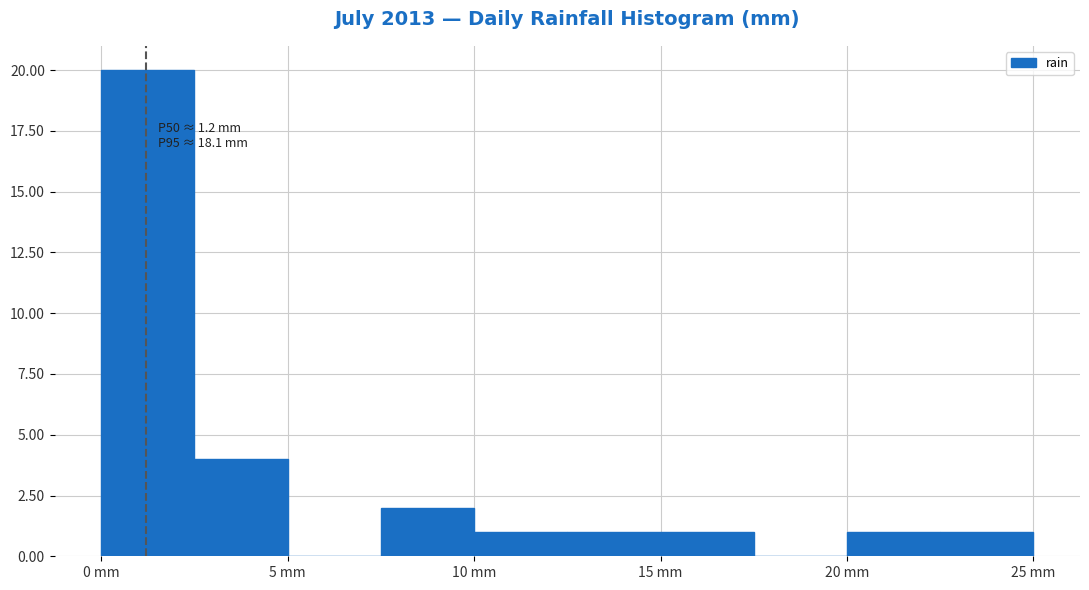

Which range on the x-axis has the tallest bar?

0.0 to 2.5